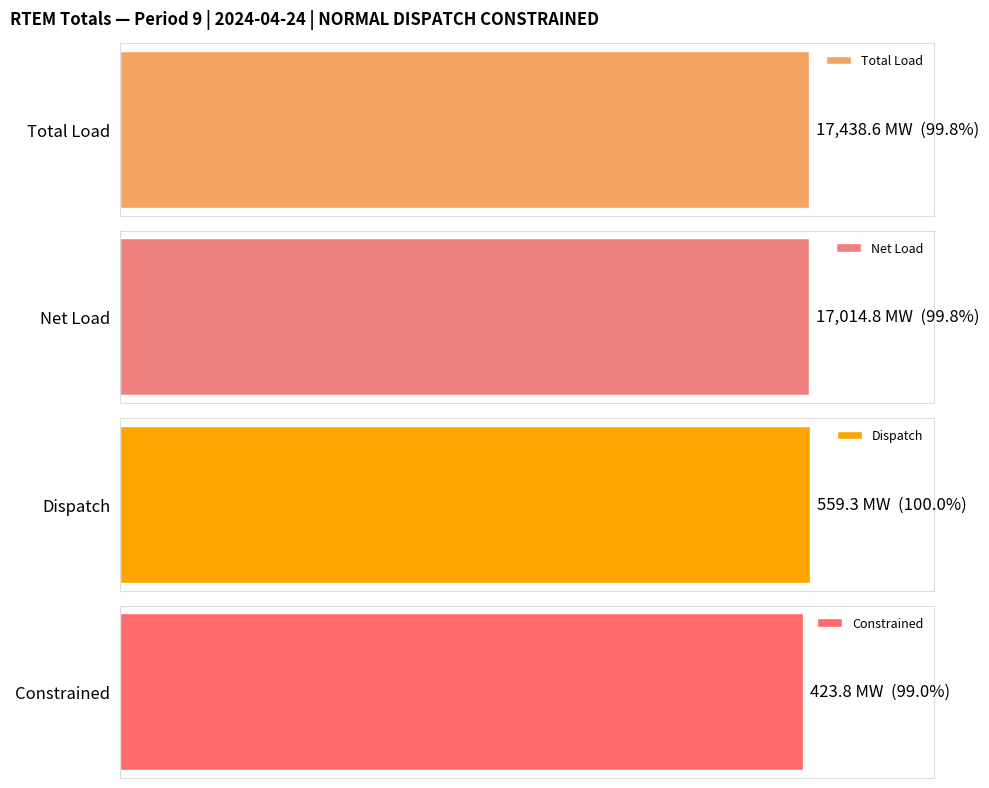

What is the average value of the Dispatch series?

559.3